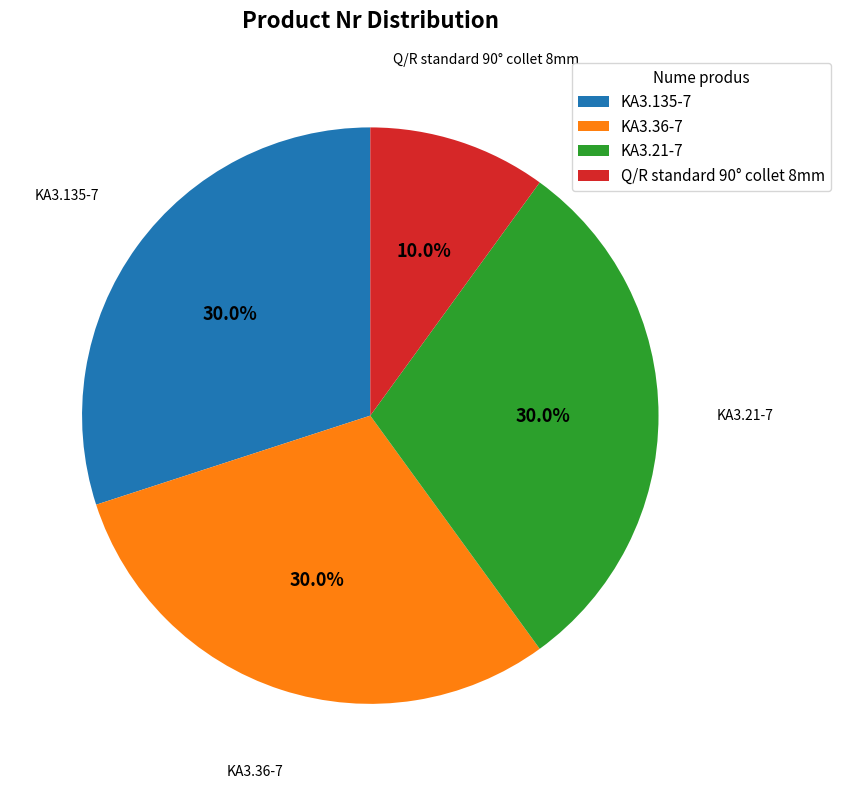

Combined, what portion of the pie is KA3.21-7 and KA3.36-7?

60.0%